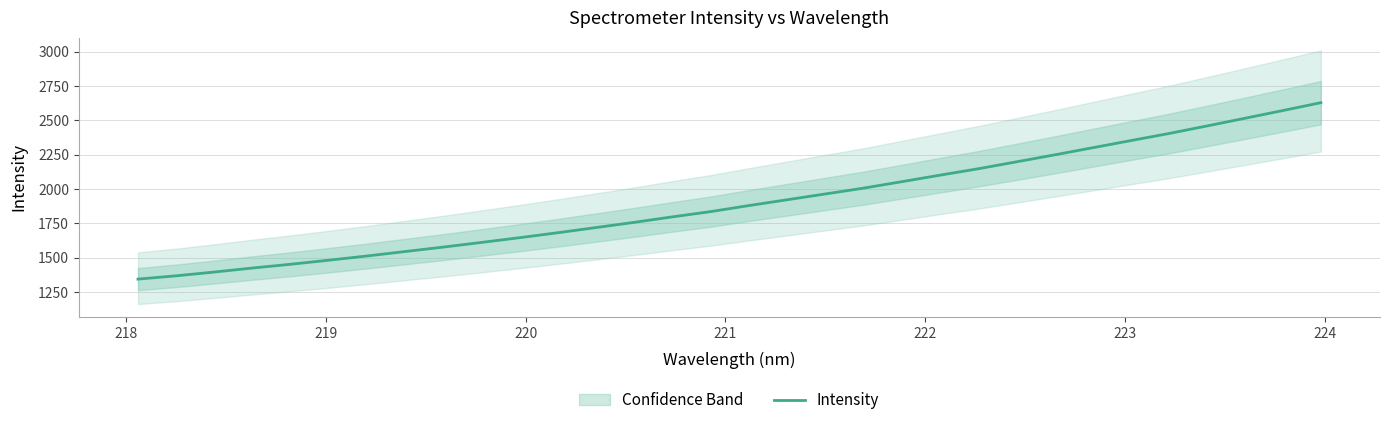

What is the maximum value for Intensity?

2627.6